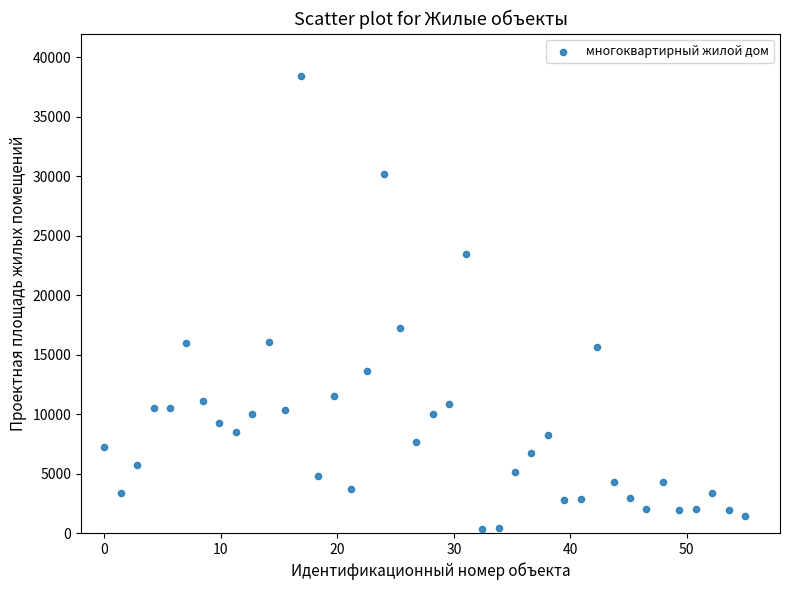

What Y value in the scatter plot is closest to 19392?

17282